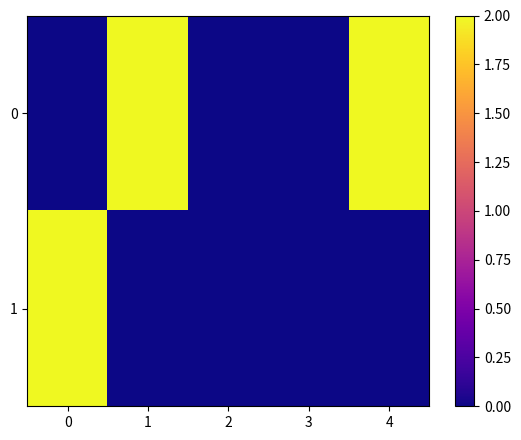

At how many categories does at least one series exceed 1?

3